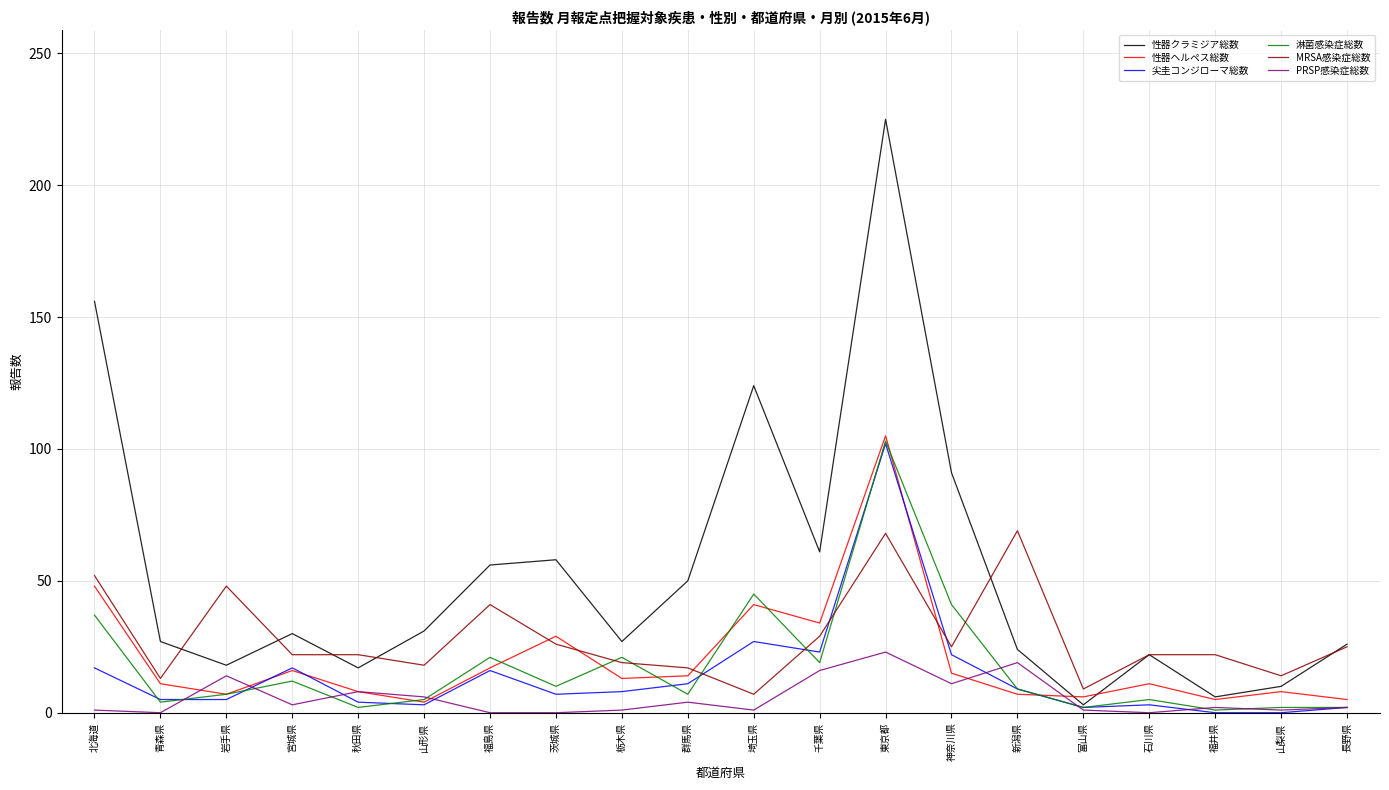

What position from the right is 茨城県?

13